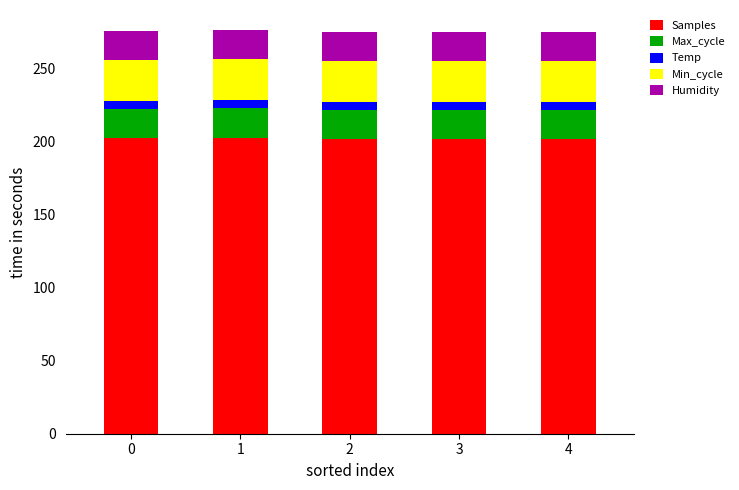

What is the lowest value of the Samples series?

201.8